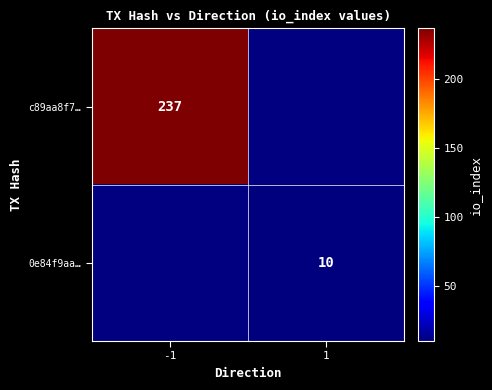

What is the greatest value displayed?

237.0